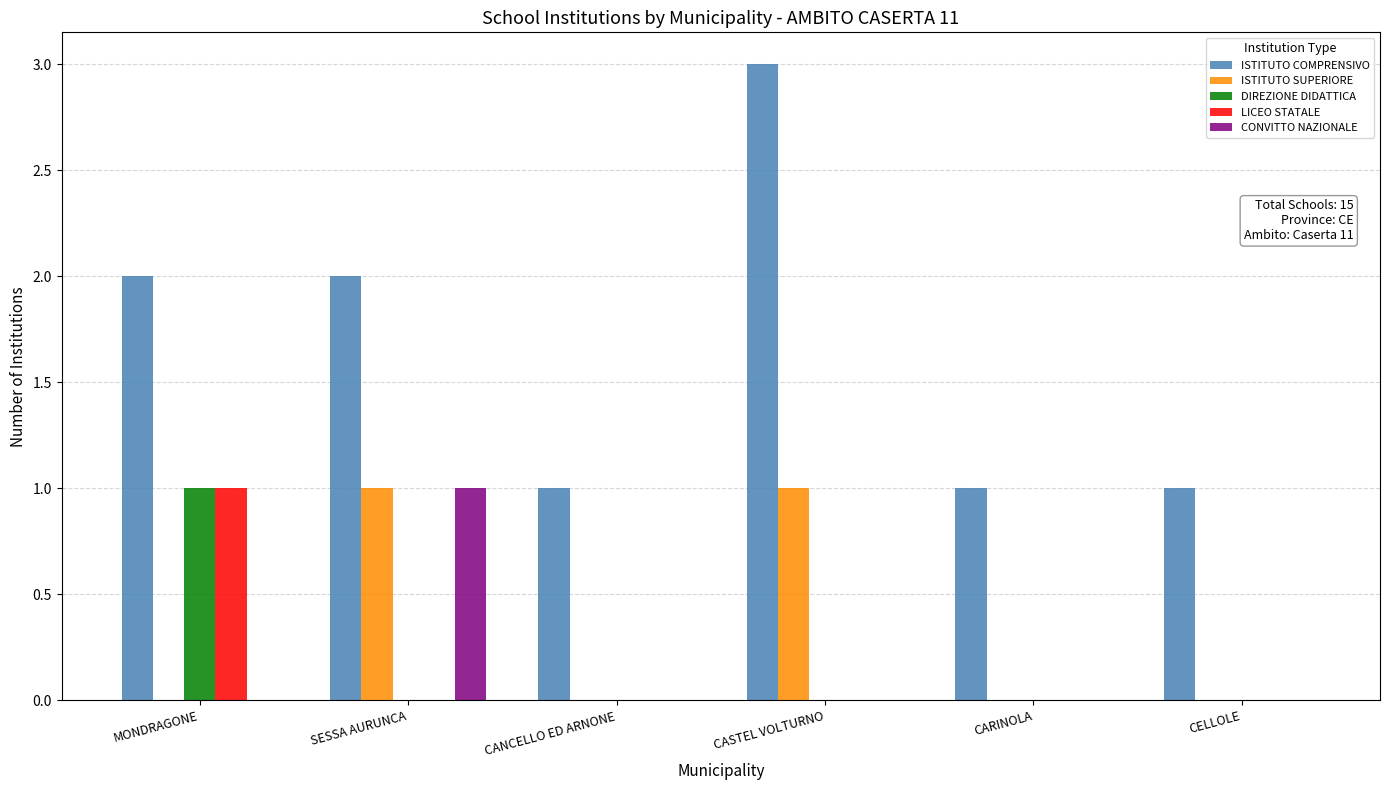

Reading left to right, list all the values displayed in this chart.

ISTITUTO COMPRENSIVO: 2	2	1	3	1	1
ISTITUTO SUPERIORE: 0	1	0	1	0	0
DIREZIONE DIDATTICA: 1	0	0	0	0	0
LICEO STATALE: 1	0	0	0	0	0
CONVITTO NAZIONALE: 0	1	0	0	0	0